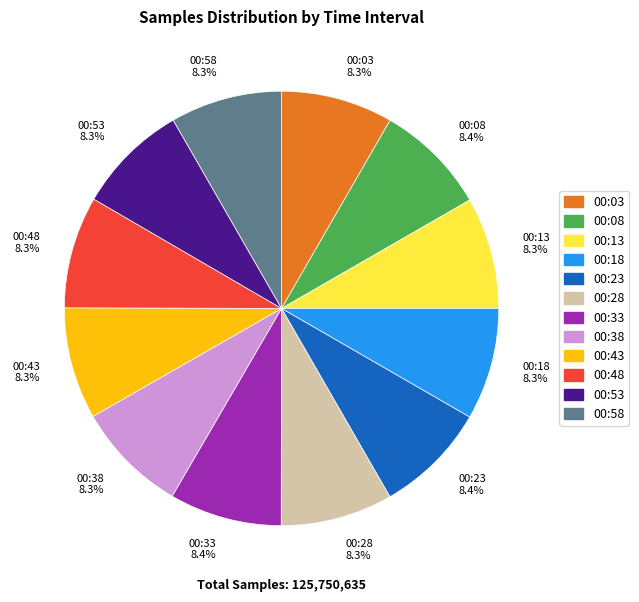

To the nearest percent, what percentage of the pie is 00:38?

8%